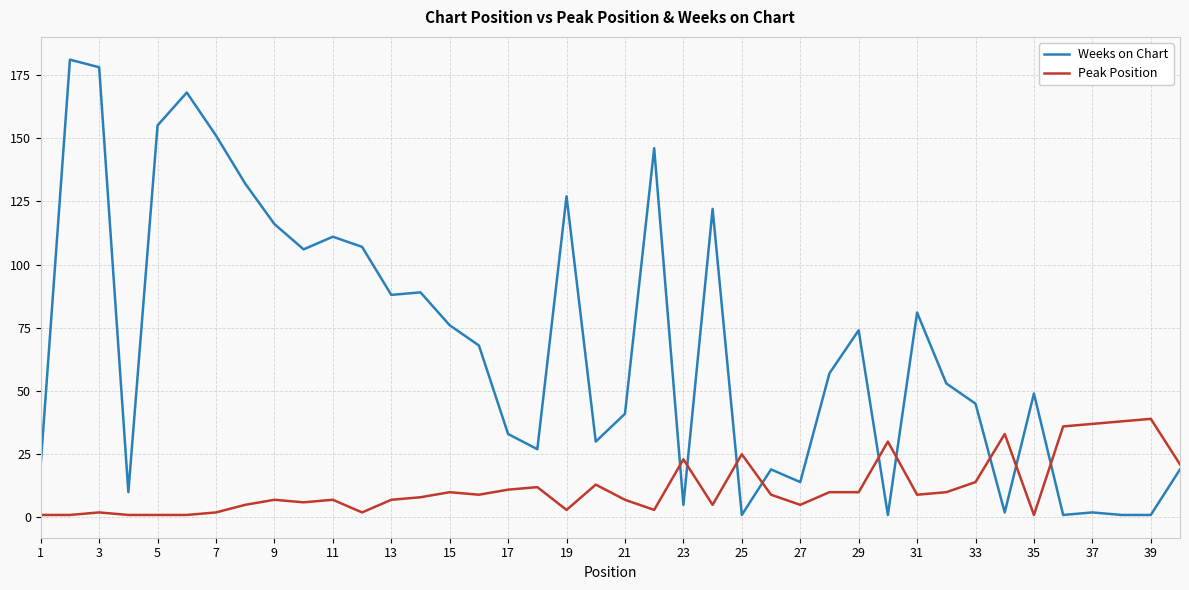

What is the highest value of the Weeks on Chart series?

181